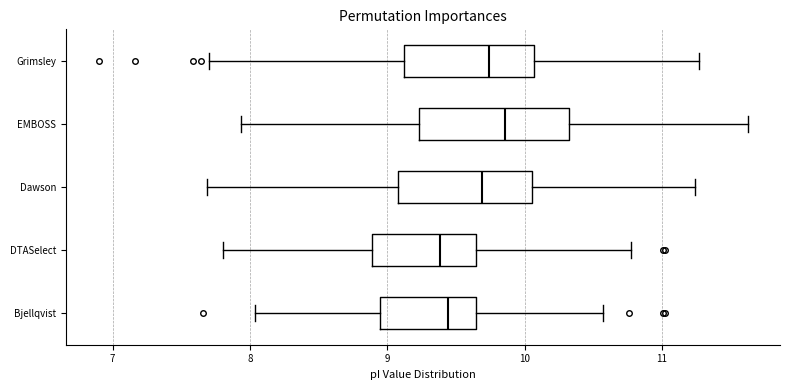

Where does the left whisker of the box for Dawson end on the x-axis? The values are not printed on the chart, so give them approximately, as read against the axis.

7.7